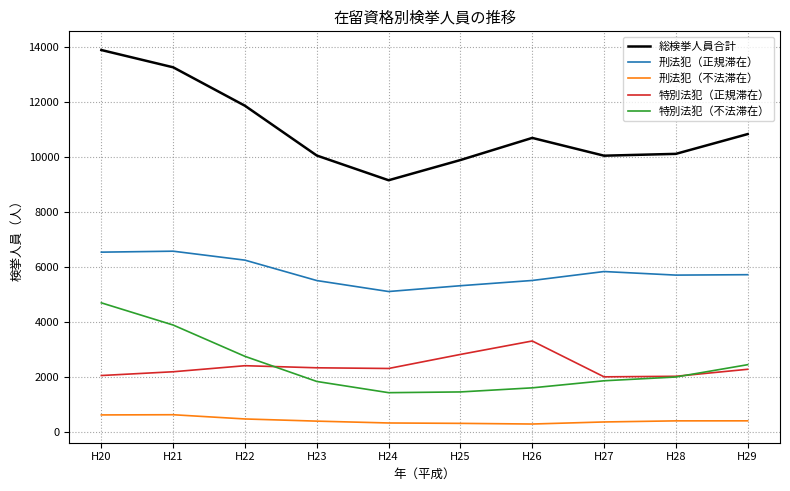

Which label corresponds to the largest value in the chart?

H20